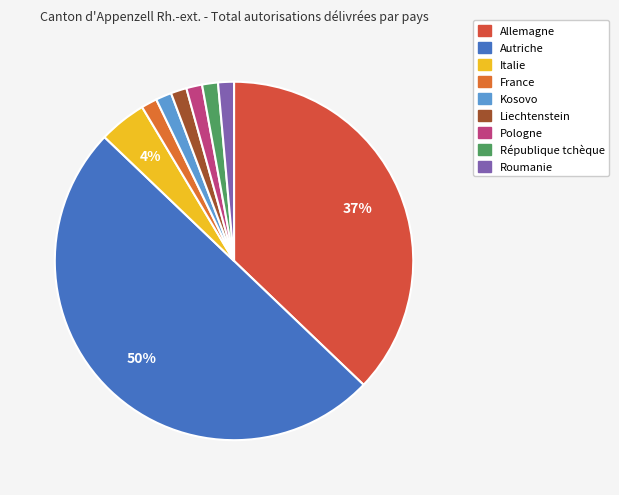

To the nearest percent, what is the average slice percentage?

11%